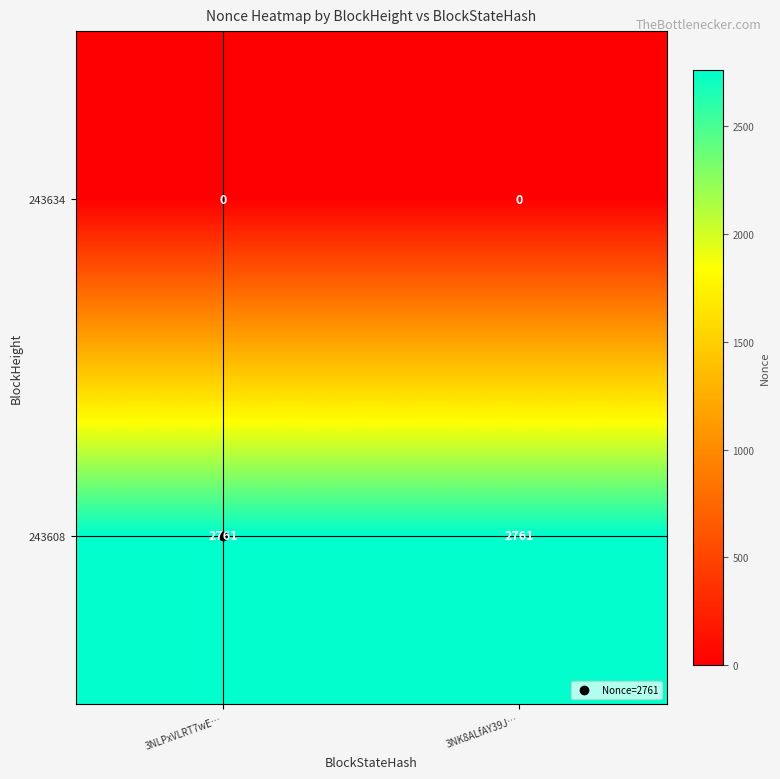

What is the difference between the highest and lowest values at 3NLPxVLRT7wE…?

2761